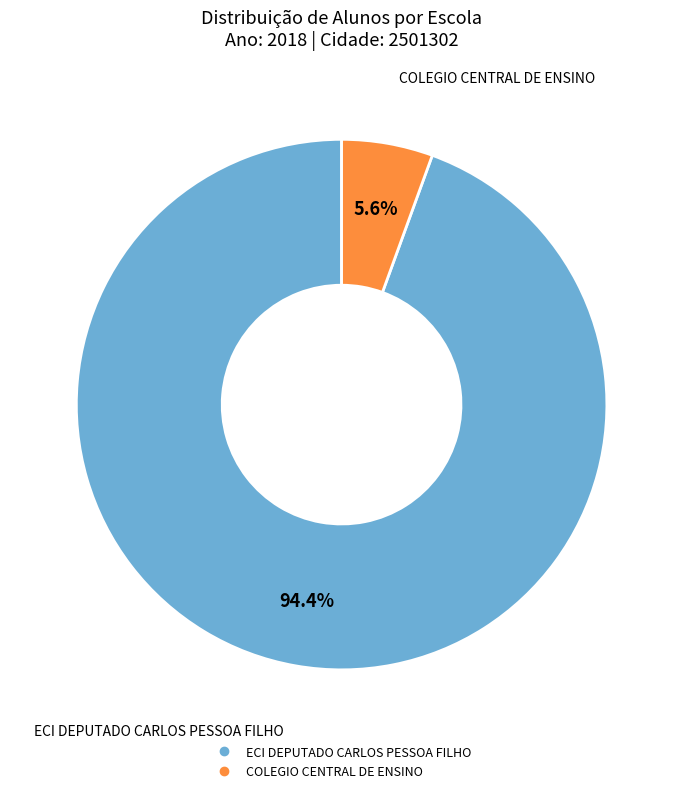

Count the number of slices in the pie.

2